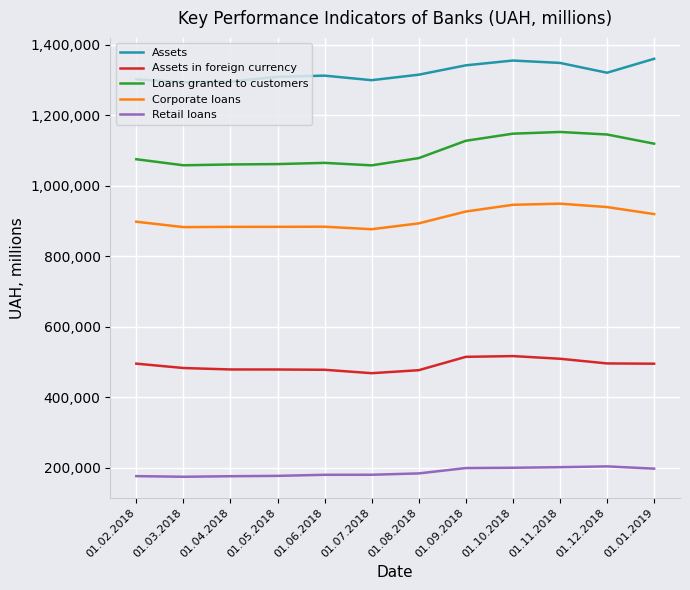

True or false: Assets and Loans granted to customers intersect in this chart.

False